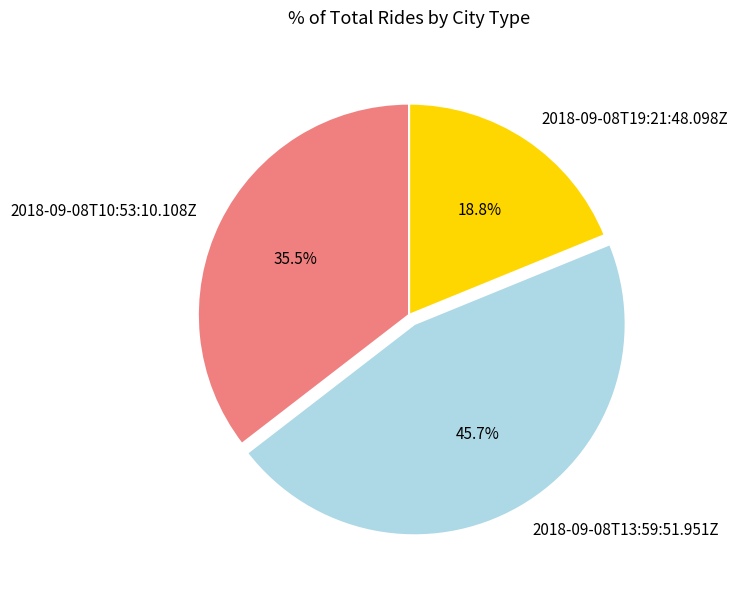

What percentage do 2018-09-08T10:53:10.108Z and 2018-09-08T19:21:48.098Z together represent?

54.3%